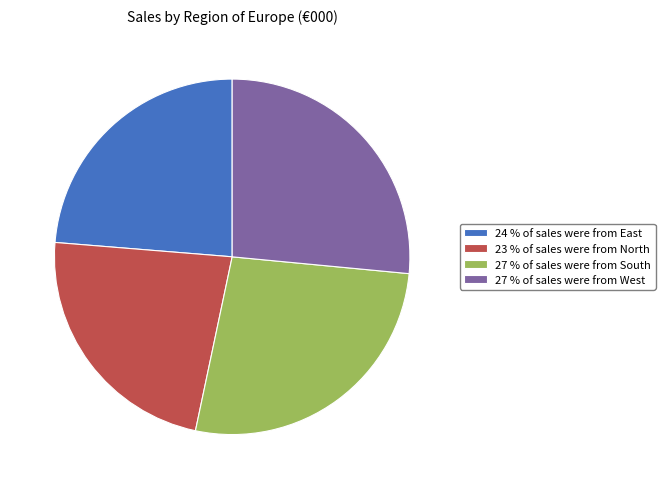

Does any single category account for the majority?

No